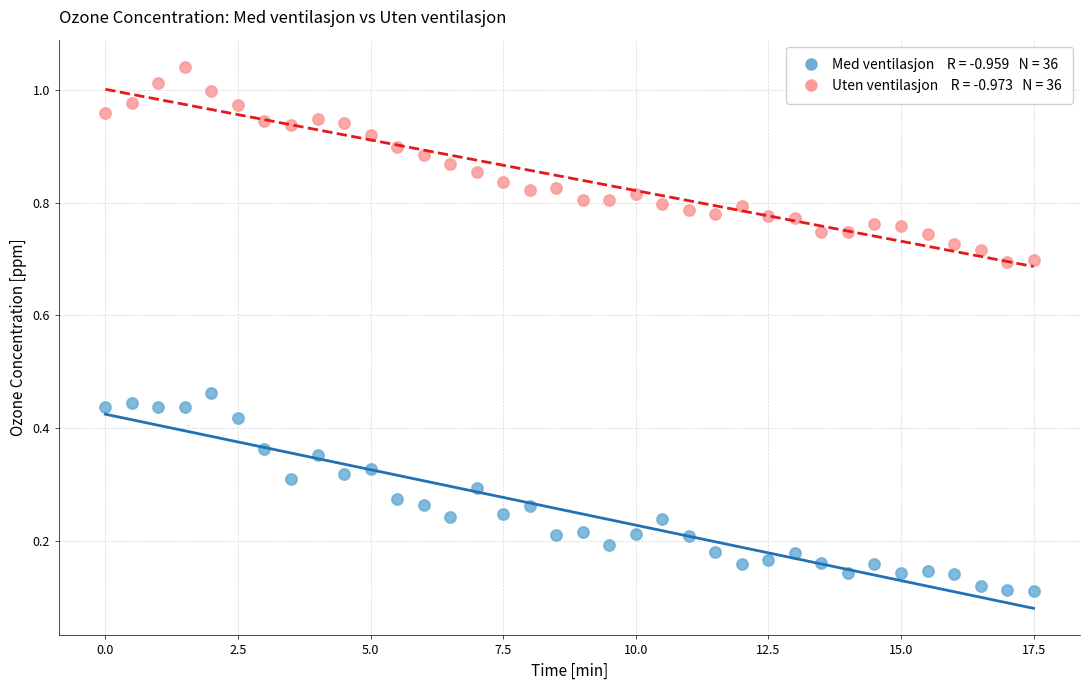

Across all data points, what is the range of X values (max minus min)?

17.5